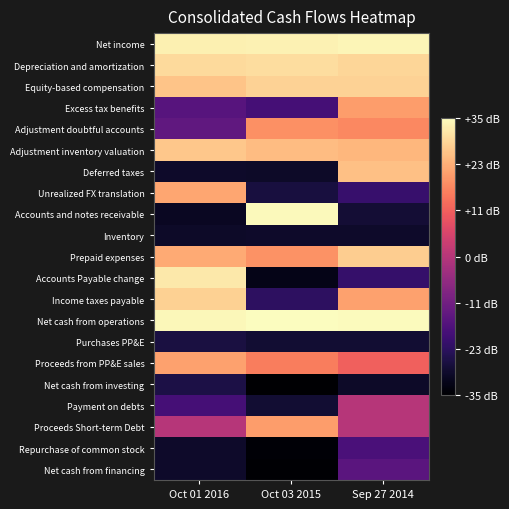

What is the total value across all series at Sep 27 2014?

2.4